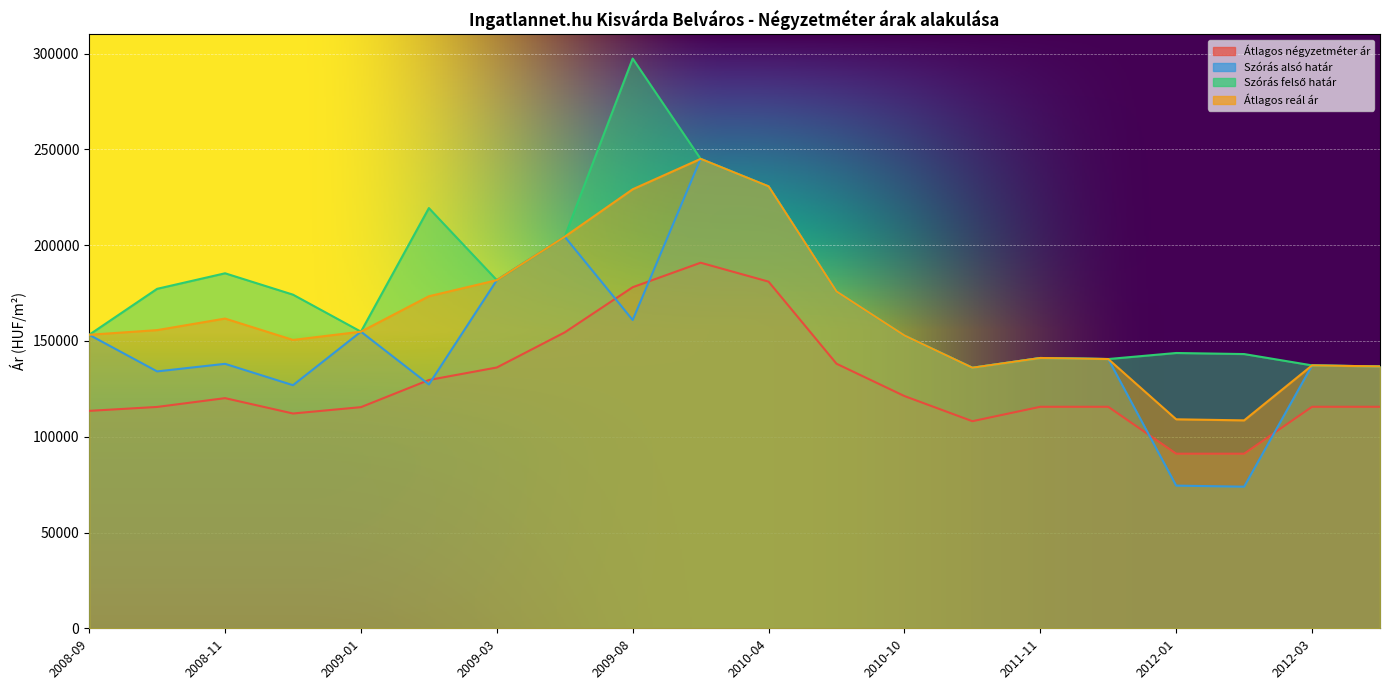

True or false: Szórás felső határ has more than 1 interior local peaks.

True